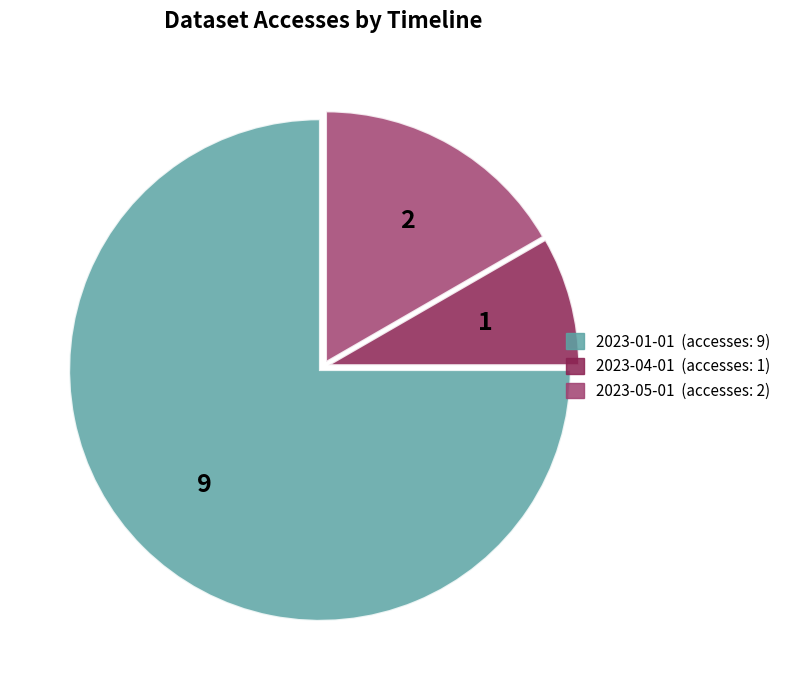

Count the number of slices in the pie.

3